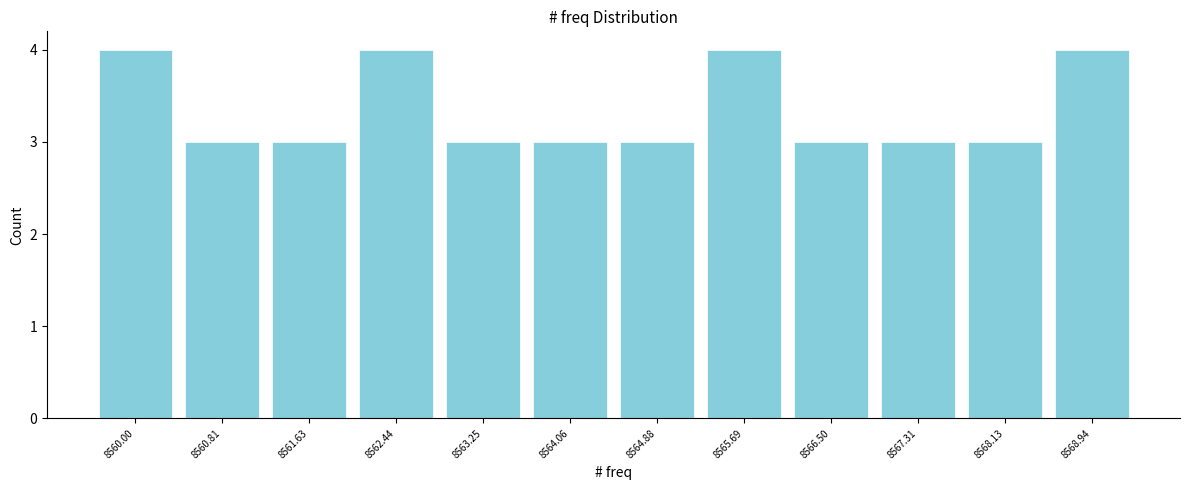

Reading left to right, list all the values displayed in this chart.

8560.00=4	8560.81=3	8561.63=3	8562.44=4	8563.25=3	8564.06=3	8564.88=3	8565.69=4	8566.50=3	8567.31=3	8568.13=3	8568.94=4